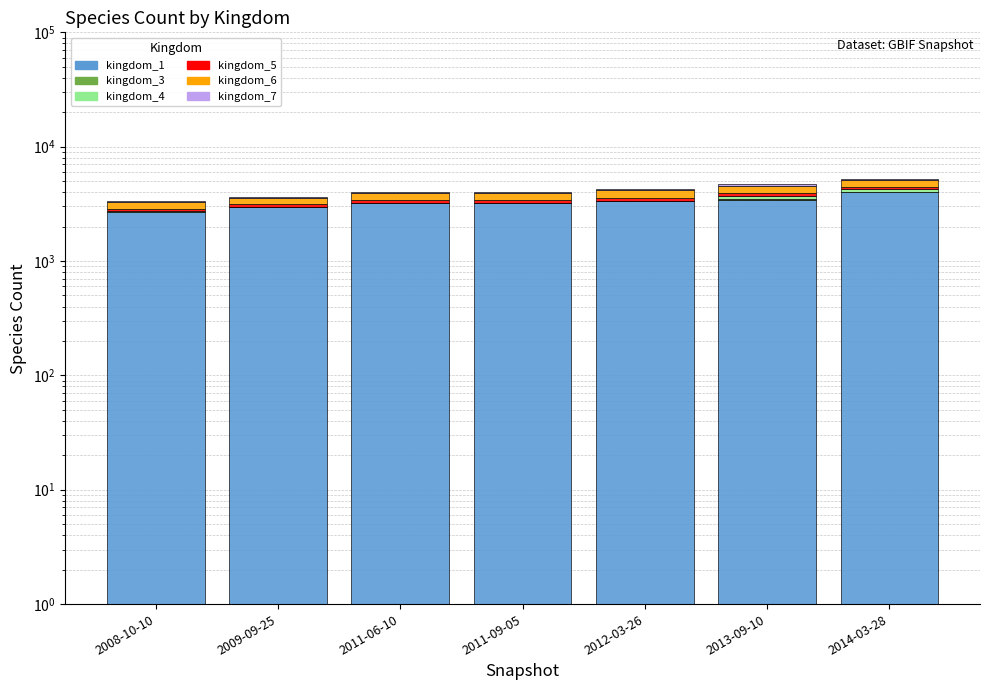

What is the difference between the highest and lowest values at 2012-03-26?

3310